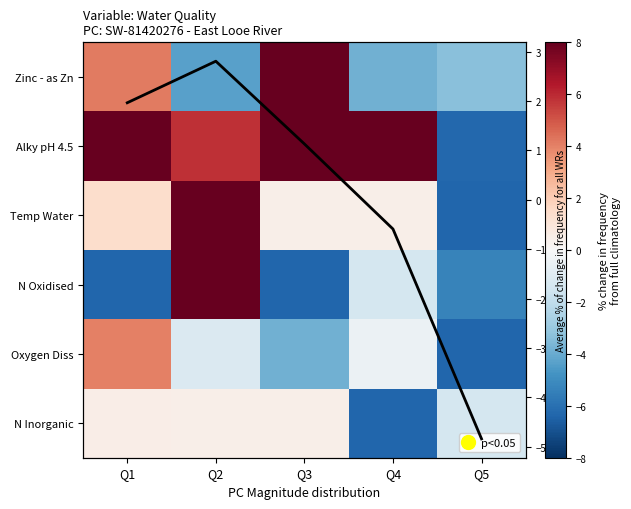

At which label does Alky pH 4.5 reach its minimum?

Q5